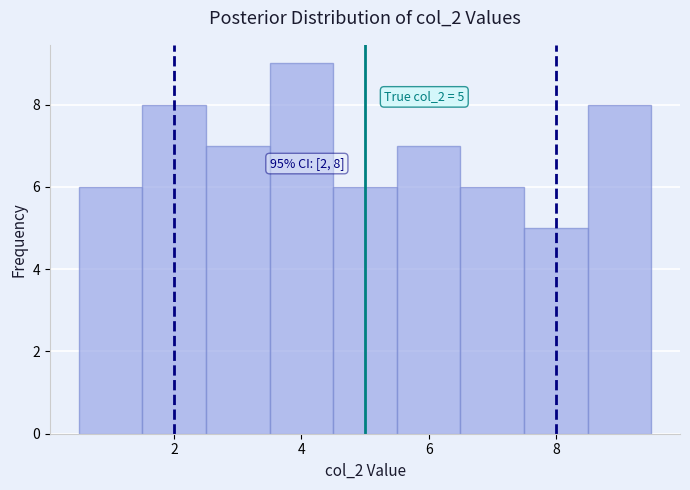

Which range on the x-axis has the tallest bar?

3.5 to 4.5